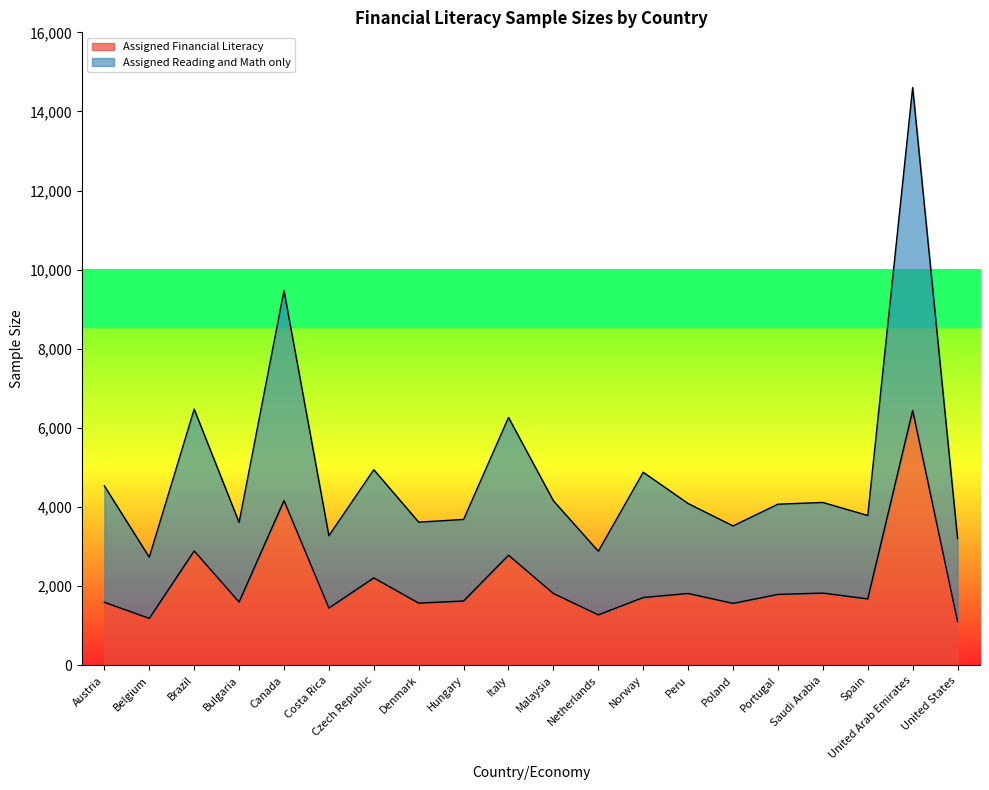

Reading left to right, list all the values displayed in this chart.

Assigned Financial Literacy: 1597	1189	2894	1602	4167	1450	2213	1574	1629	2786	1818	1278	1717	1819	1568	1795	1829	1682	6445	1109
Assigned Reading and Math only: 4538	2735	6477	3614	9474	3279	4947	3621	3690	6268	4161	2886	4882	4092	3526	4075	4119	3789	14604	3206